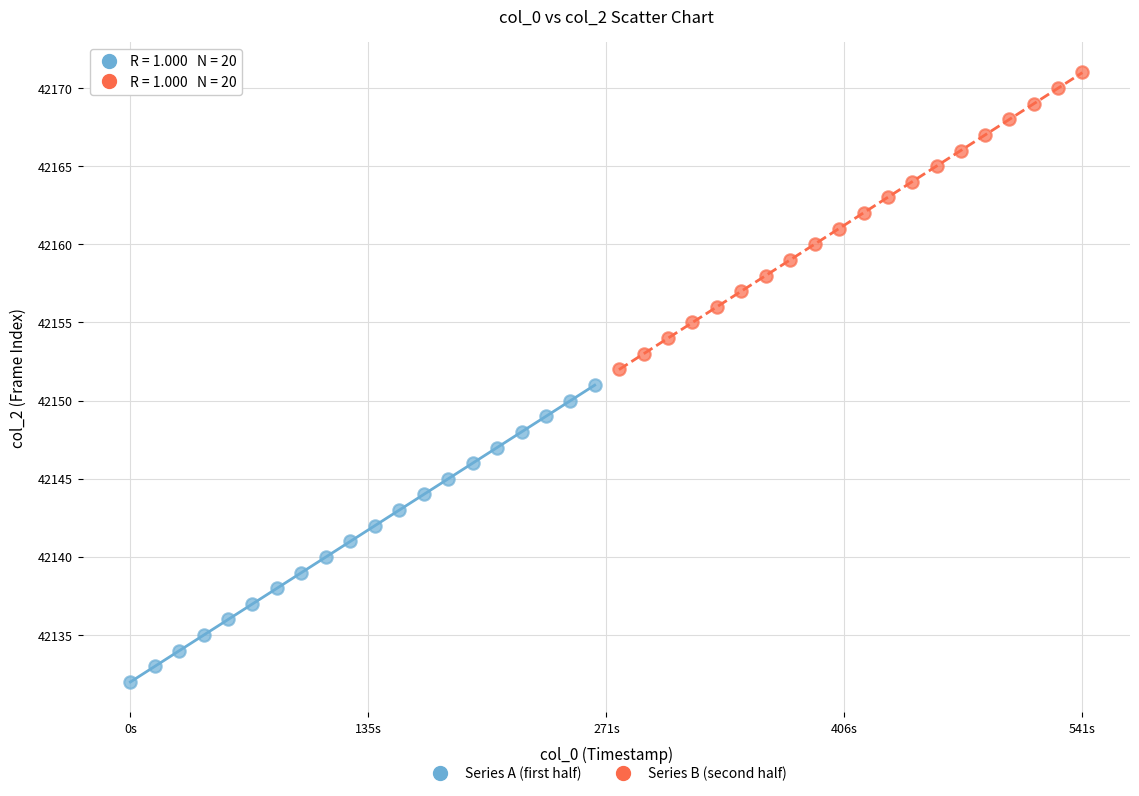

Which series reaches the maximum Y coordinate?

Series B (second half)